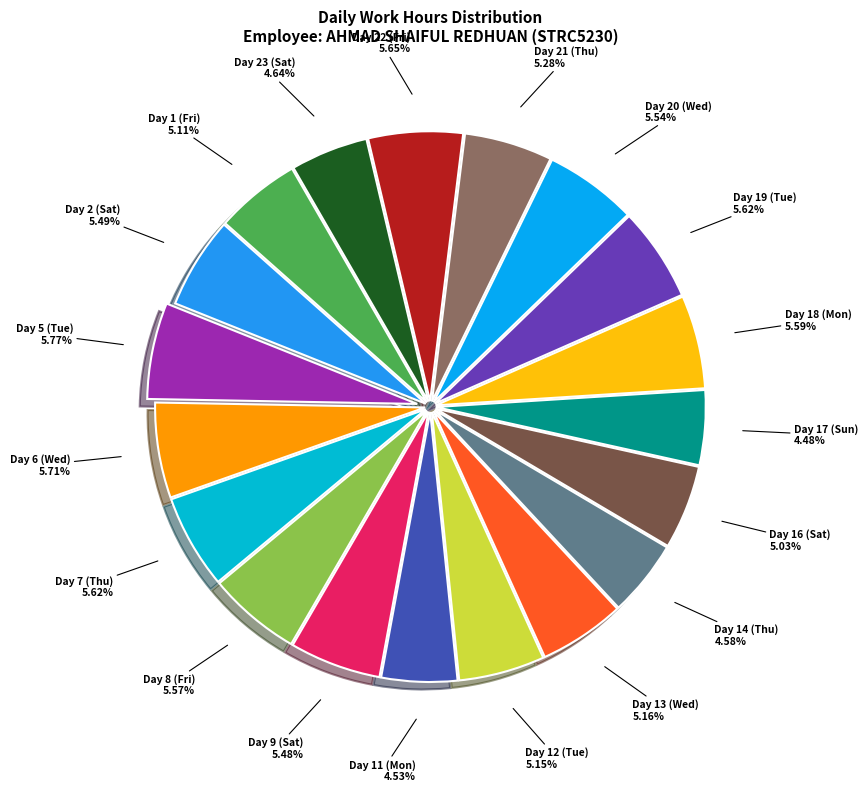

How many slices are in this pie chart?

19